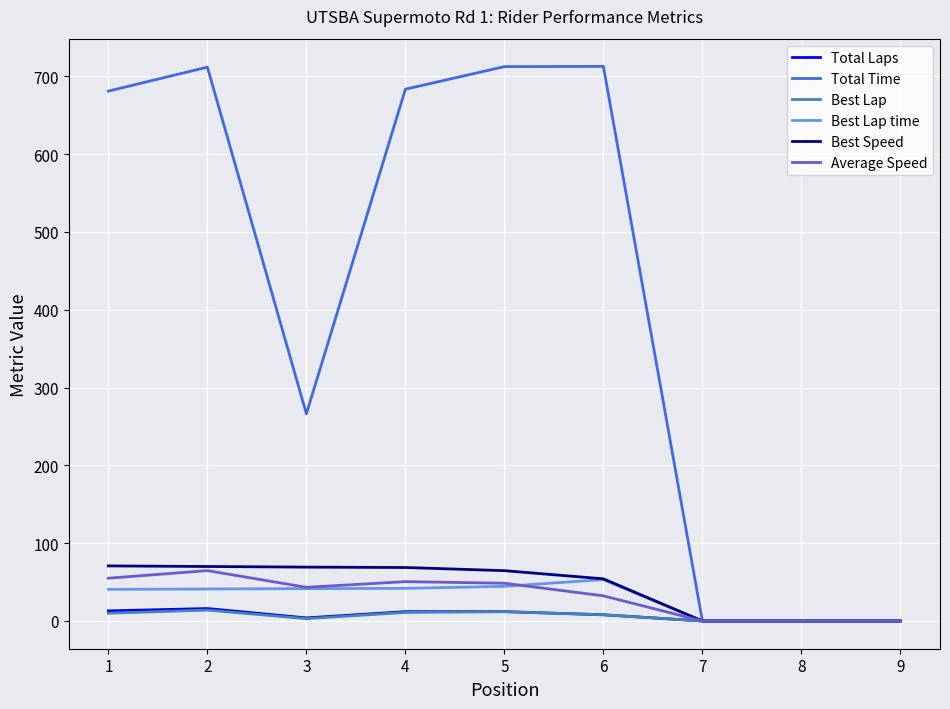

What is the highest value of the Average Speed series?

64.7